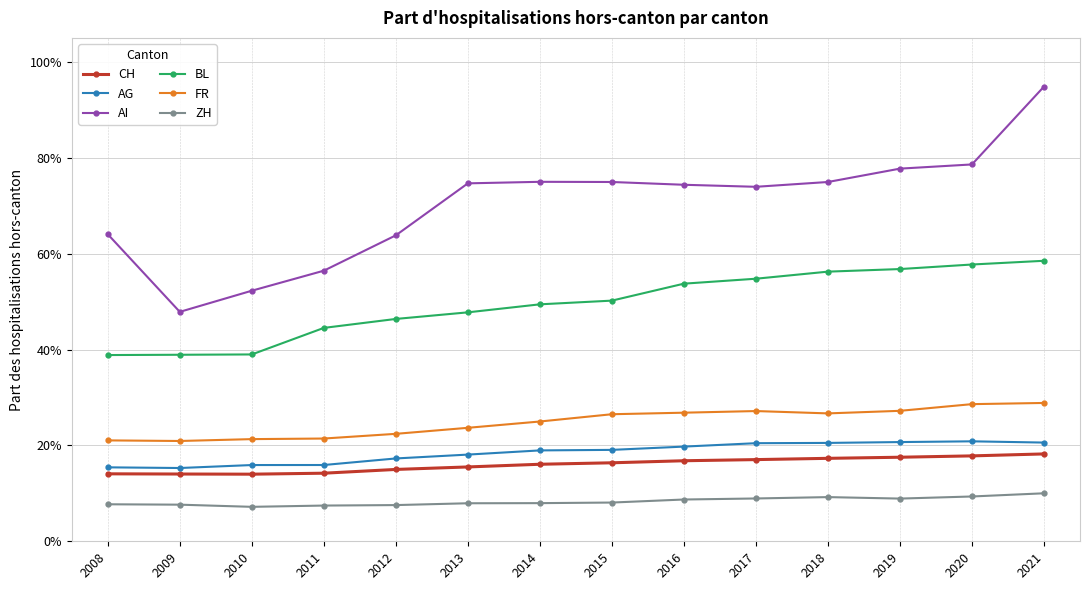

Is the value of AI at 2018 greater than the value of CH at 2013?

Yes